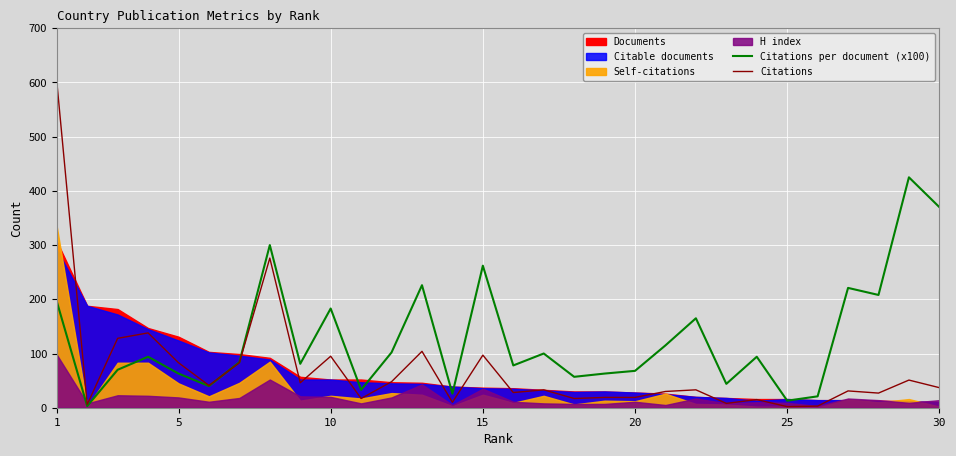

True or false: Citations and Citations per document (x100) intersect in this chart.

True